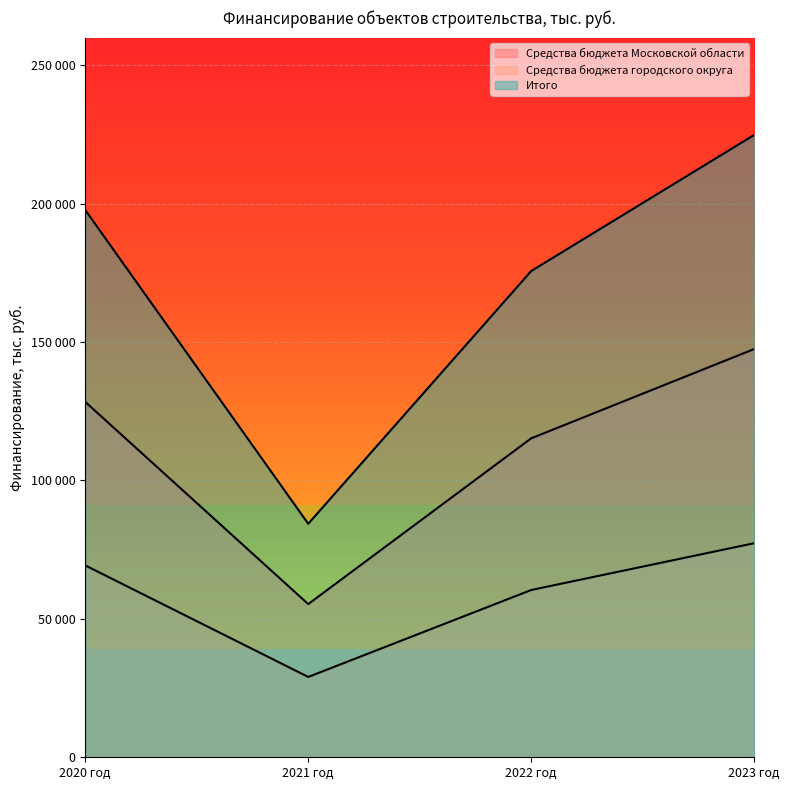

What is the difference between the highest and lowest values at 2023 год?

147500.0